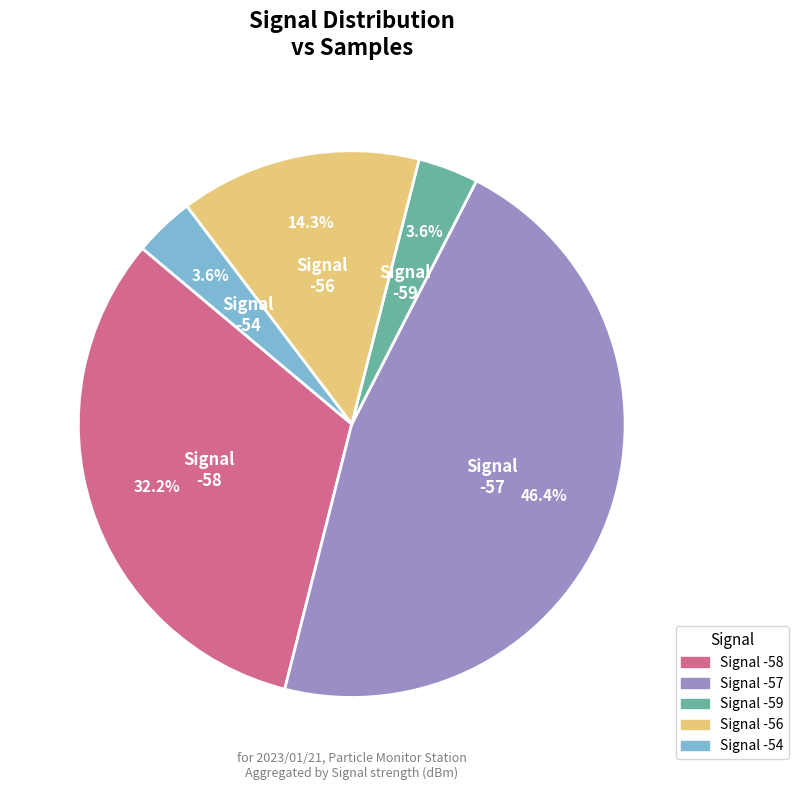

Count the number of slices in the pie.

5